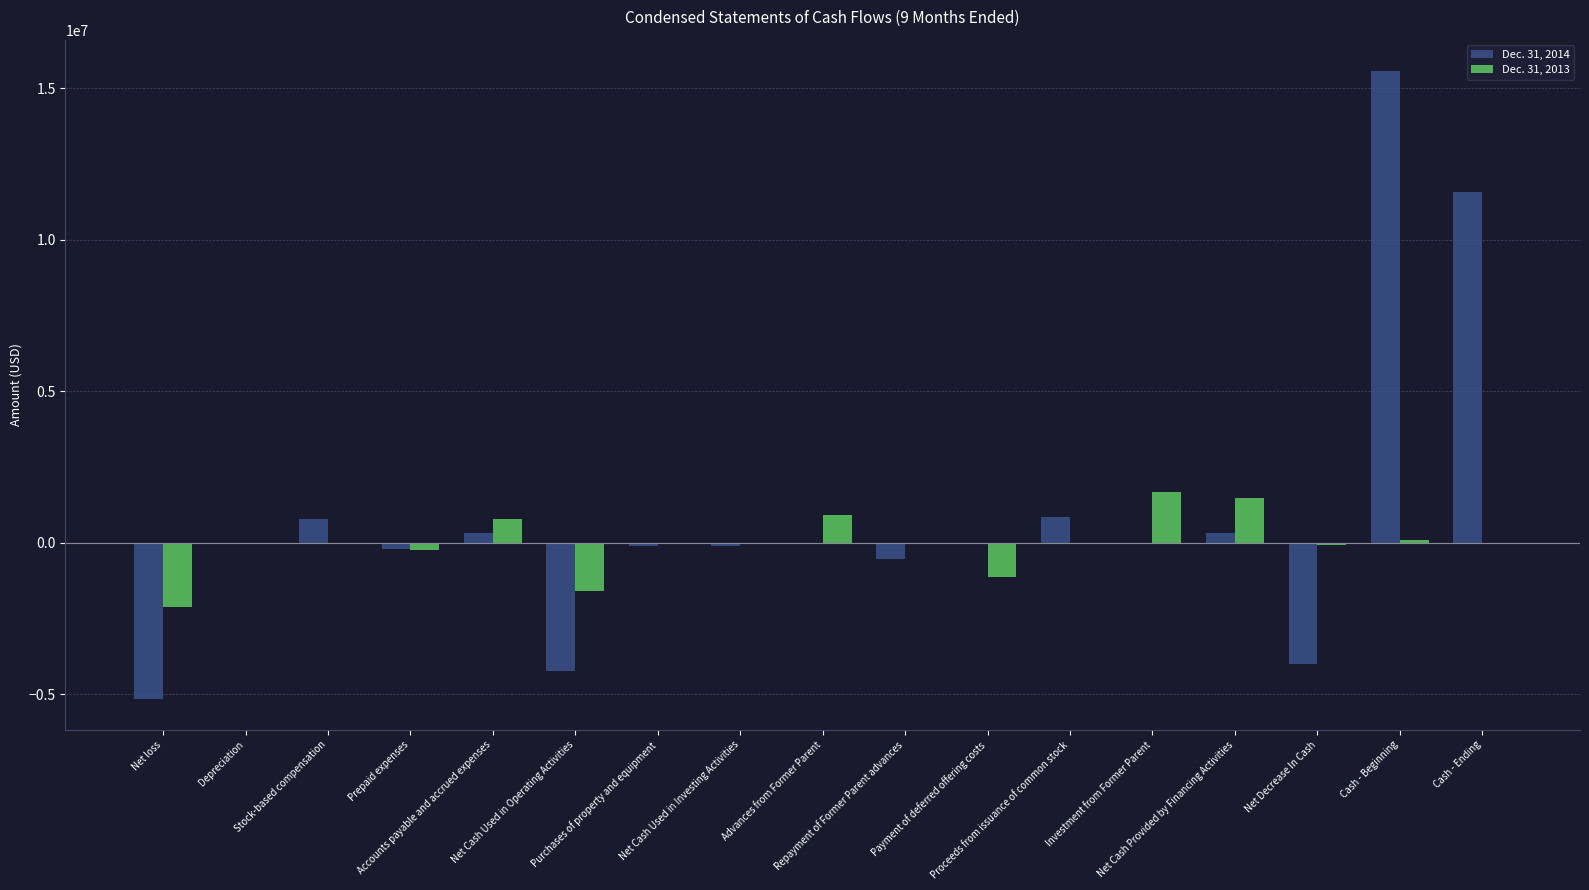

Are the bars horizontal?

No